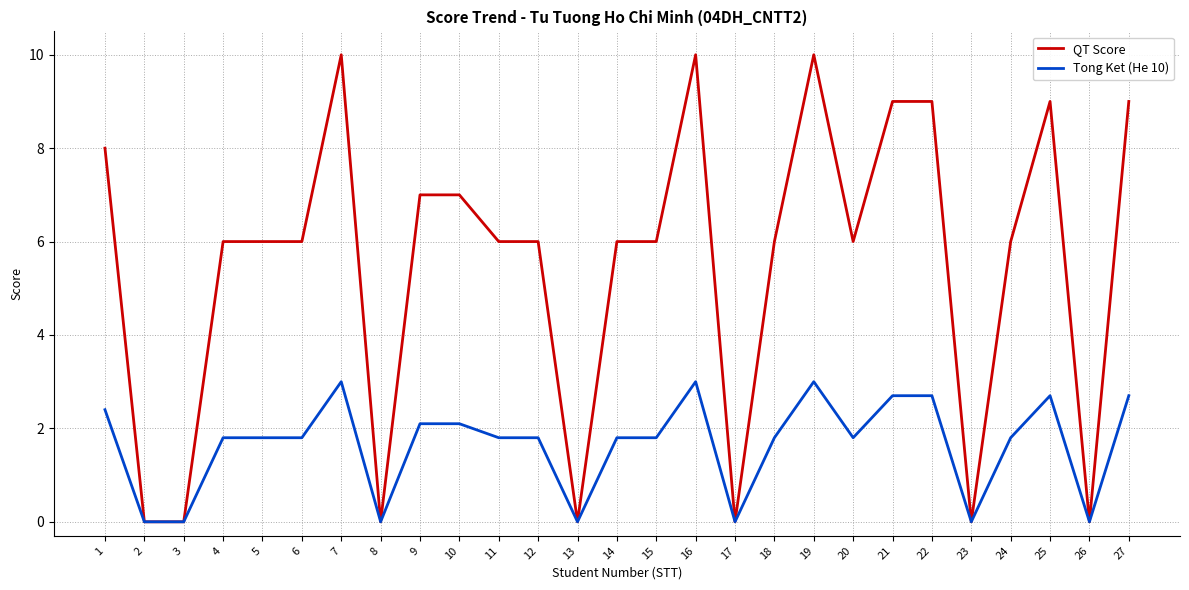

What is the greatest value displayed?

10.0